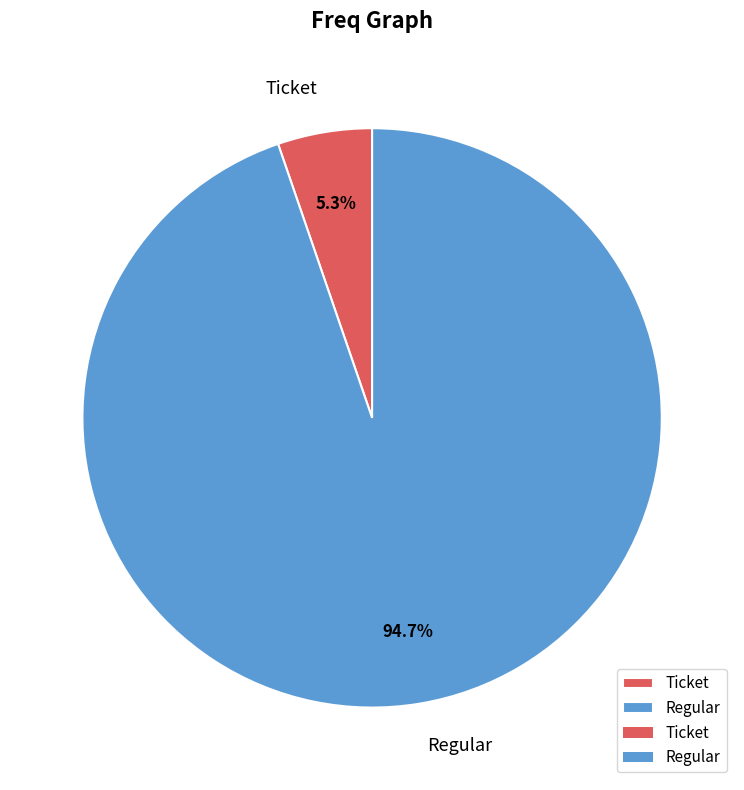

Which category has the smallest portion of the pie?

Ticket